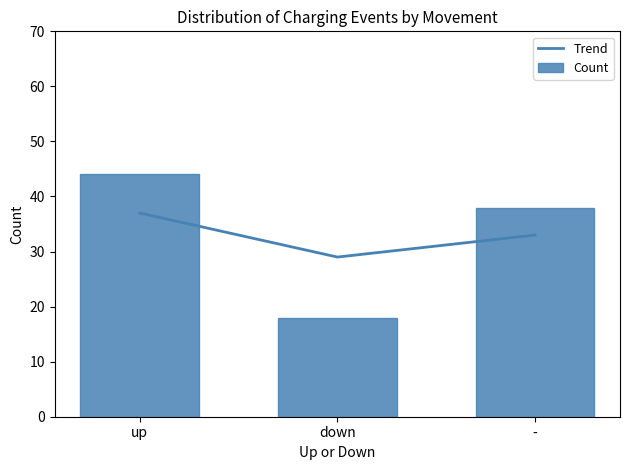

How many data points in Trend are above 33?

1